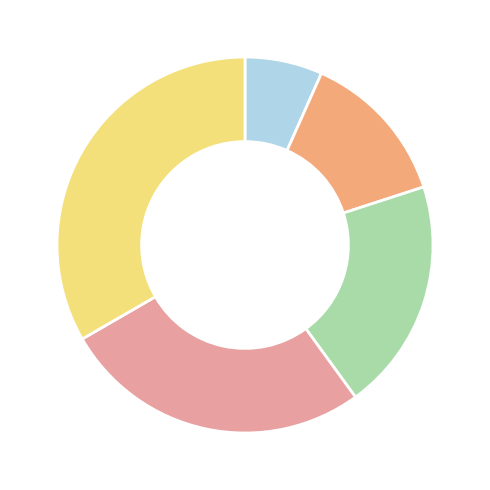

Is there any slice that represents more than half of the pie?

No